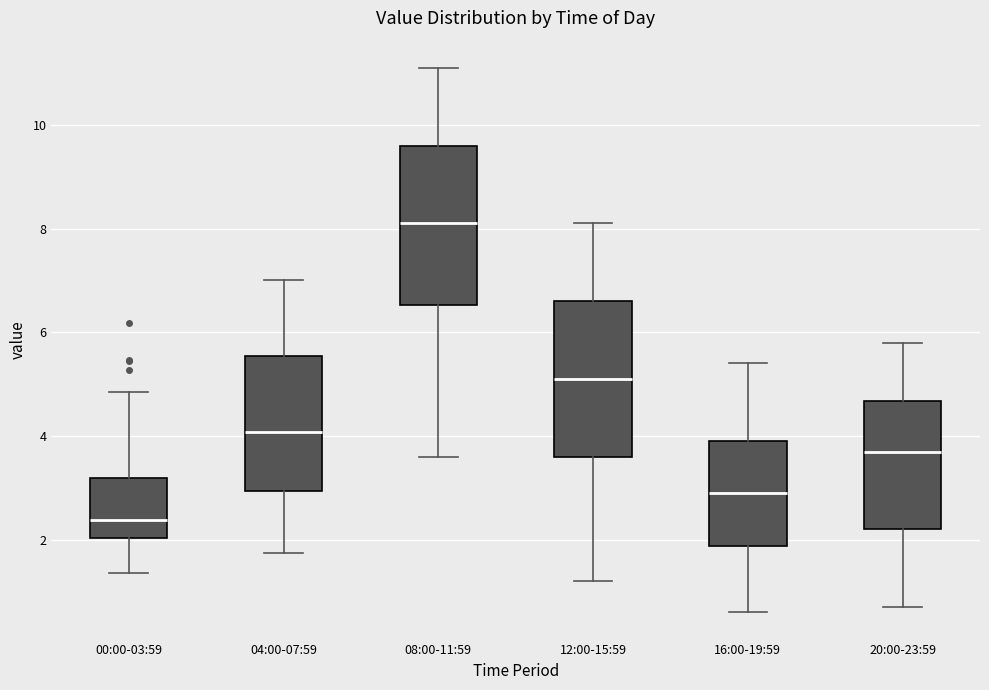

Reading left to right, read every box against the y-axis: the position of its median line, the range the box covers, and the ends of its whiskers. The values are not printed on the chart, so give them approximately, as read against the axis.

00:00-03:59: median 2.4, box 2.0 to 3.2, whiskers 1.4 to 4.8
04:00-07:59: median 4.0, box 3.0 to 5.6, whiskers 1.8 to 7.0
08:00-11:59: median 8.2, box 6.6 to 9.6, whiskers 3.6 to 11.2
12:00-15:59: median 5.2, box 3.6 to 6.6, whiskers 1.2 to 8.2
16:00-19:59: median 3.0, box 1.8 to 4.0, whiskers 0.6 to 5.4
20:00-23:59: median 3.8, box 2.2 to 4.6, whiskers 0.8 to 5.8